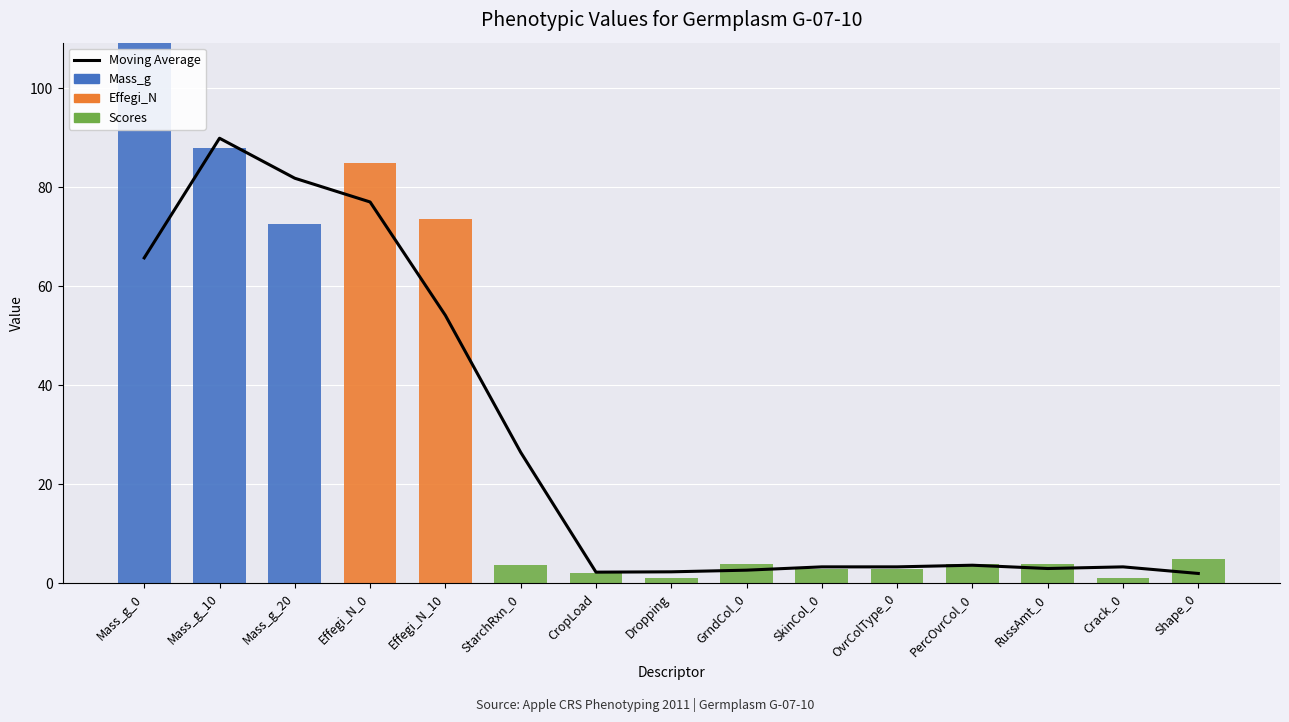

Rank the series by their maximum value, from lowest to highest.

Scores, Effegi_N, Moving Average, Mass_g